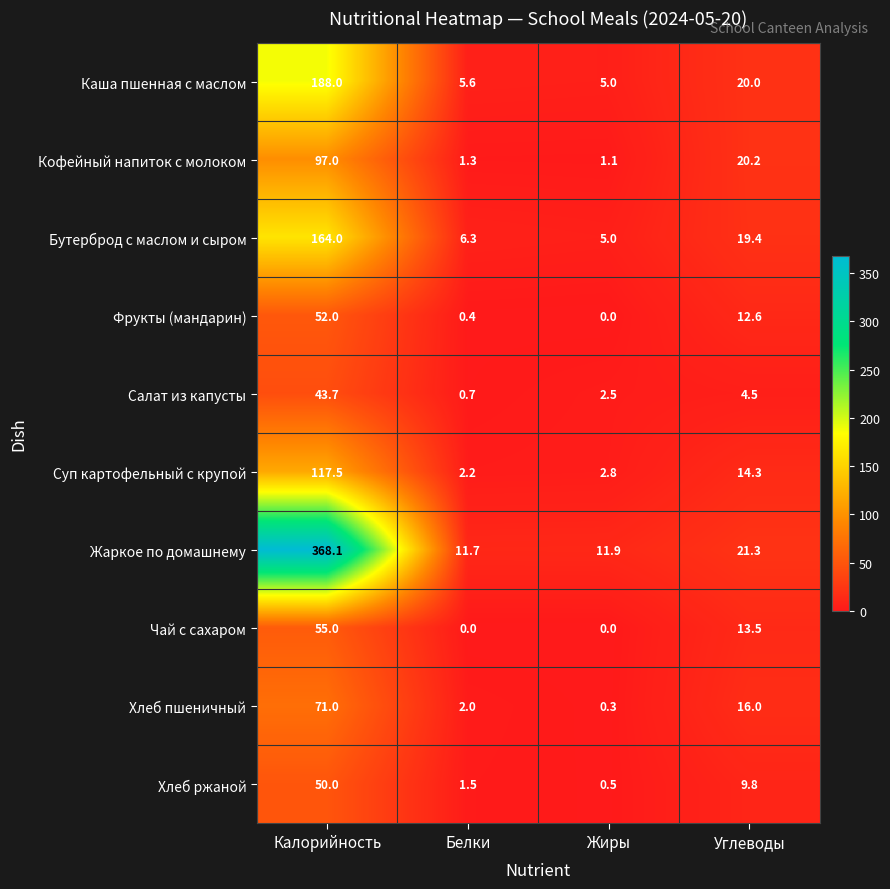

What is the difference between the maximum and minimum values in the Чай с сахаром series?

55.0